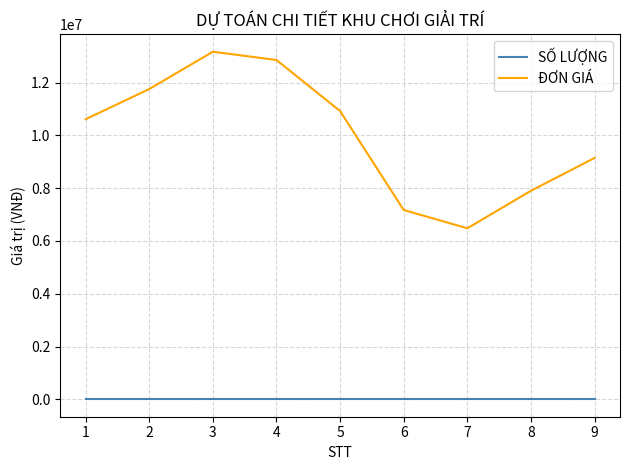

At how many categories does at least one series exceed 5812429?

9